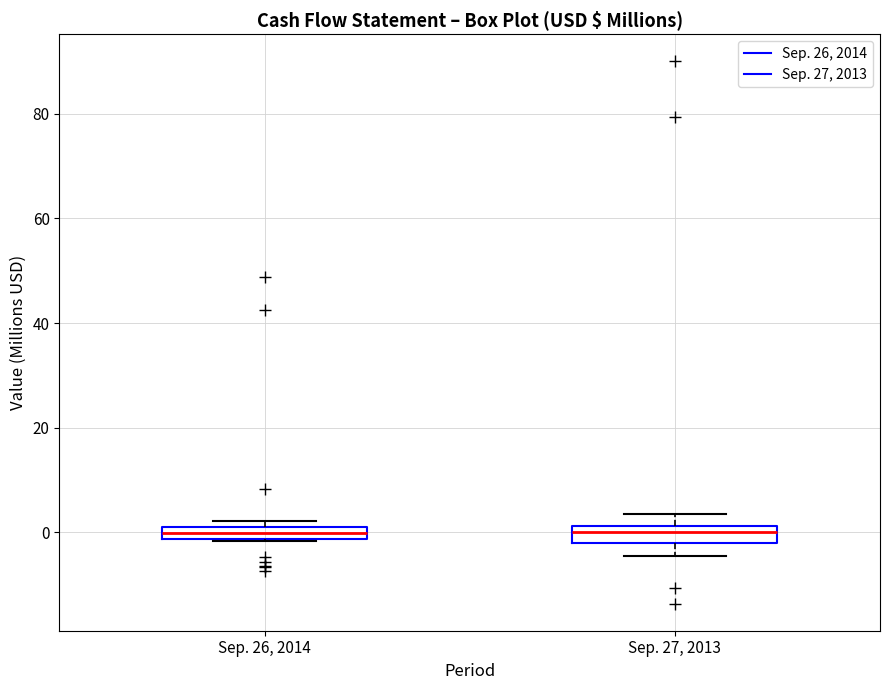

Where does the median line of the box for Sep. 27, 2013 sit on the y-axis? The values are not printed on the chart, so give them approximately, as read against the axis.

0